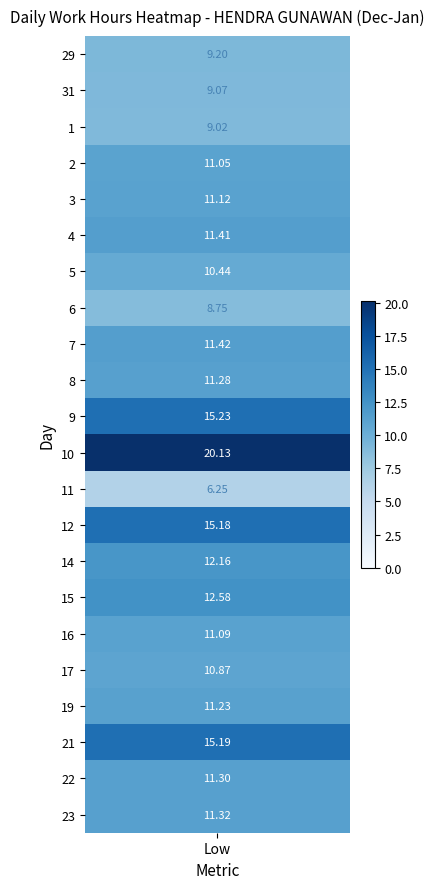

Is the value of 4 at 0 greater than the value of 6 at 1?

Yes